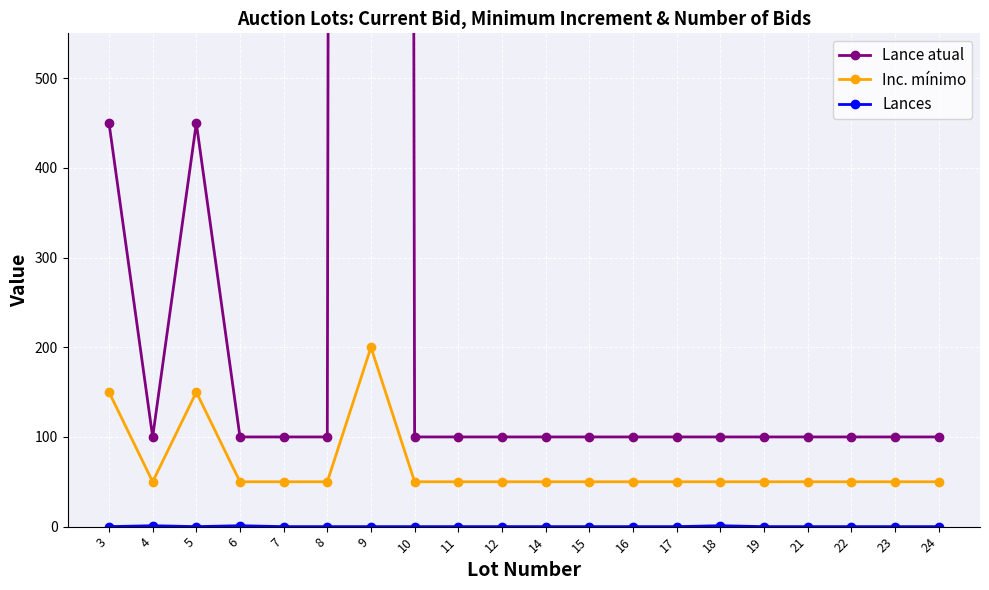

The Inc. mínimo series shows 87 at 3. True or false?

False